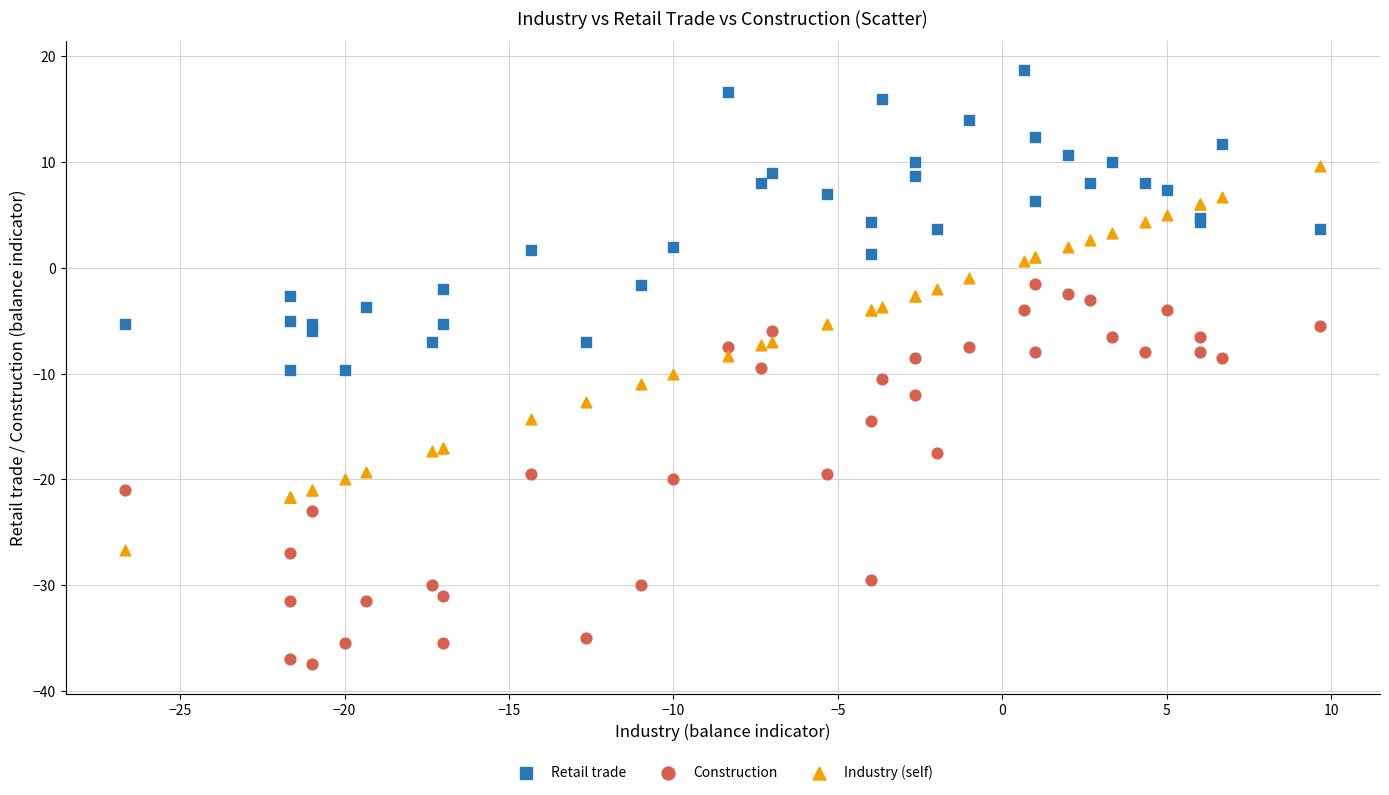

Which series contains the highest Y value?

Retail trade